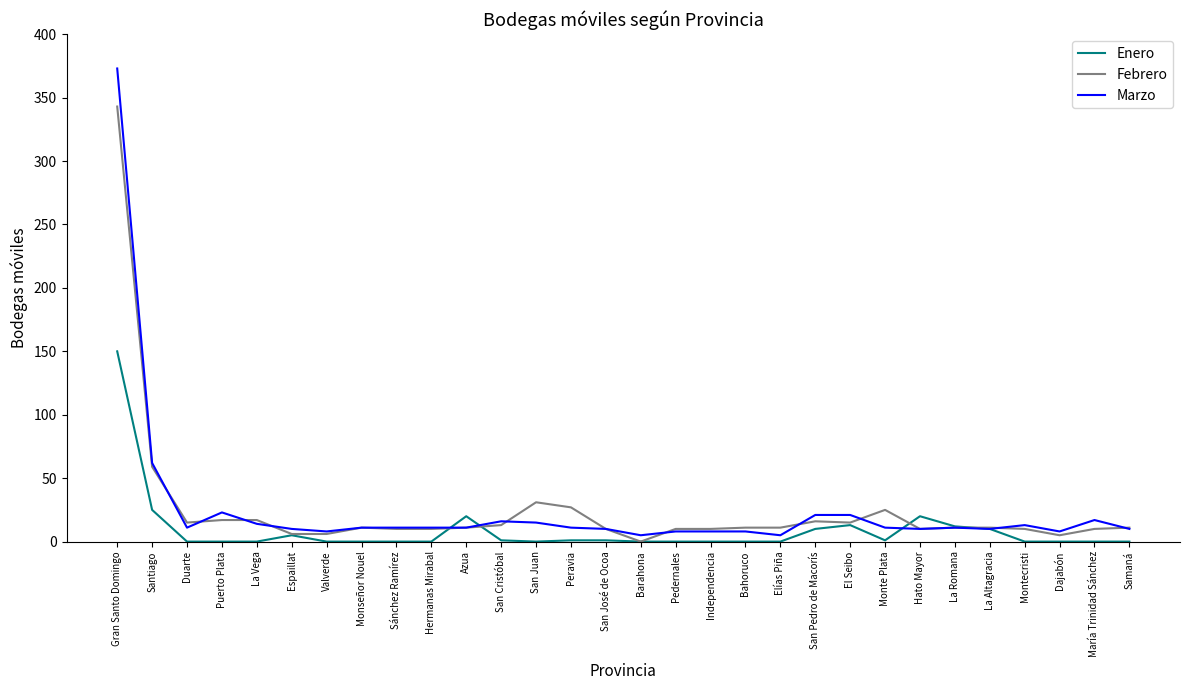

At which label does Enero reach its peak?

Gran Santo Domingo